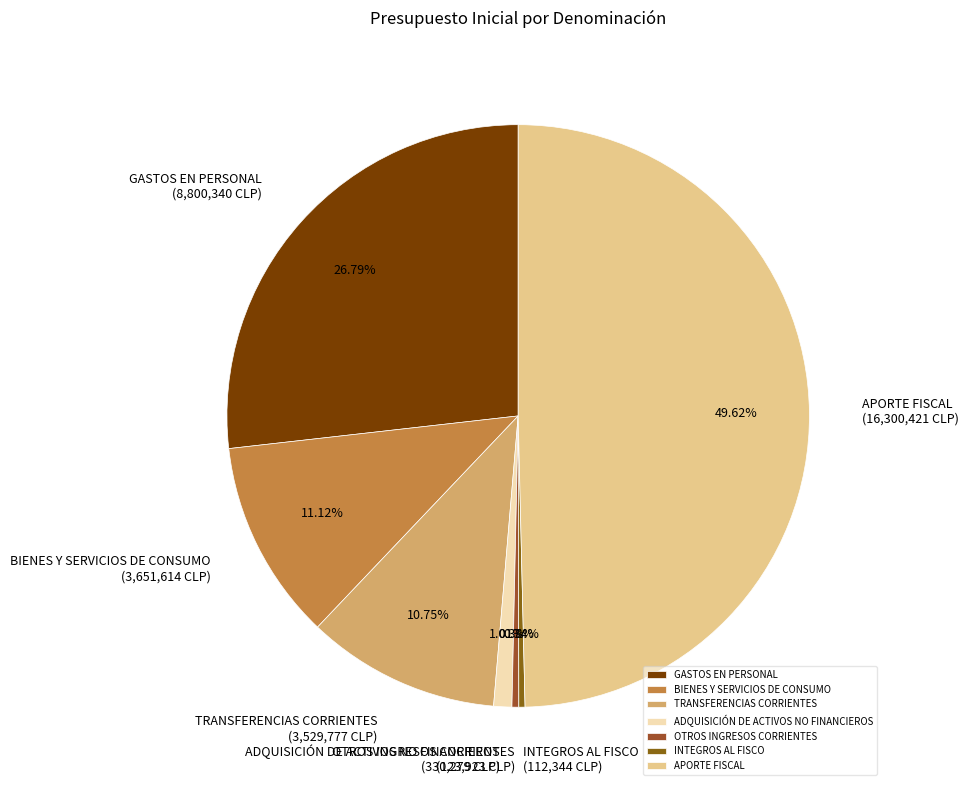

Between ADQUISICIÓN DE ACTIVOS NO FINANCIEROS and BIENES Y SERVICIOS DE CONSUMO, which is larger?

BIENES Y SERVICIOS DE CONSUMO